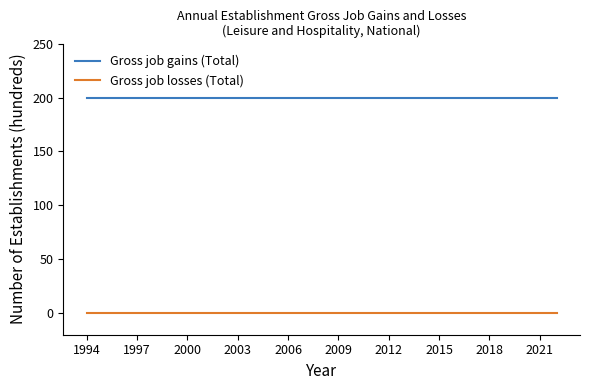

Reading left to right, what are all the values shown in this chart?

Gross job gains (Total): 200	200	200	200	200	200	200	200	200	200	200	200	200	200	200	200	200	200	200	200	200	200	200	200	200	200	200	200	200
Gross job losses (Total): 0	0	0	0	0	0	0	0	0	0	0	0	0	0	0	0	0	0	0	0	0	0	0	0	0	0	0	0	0